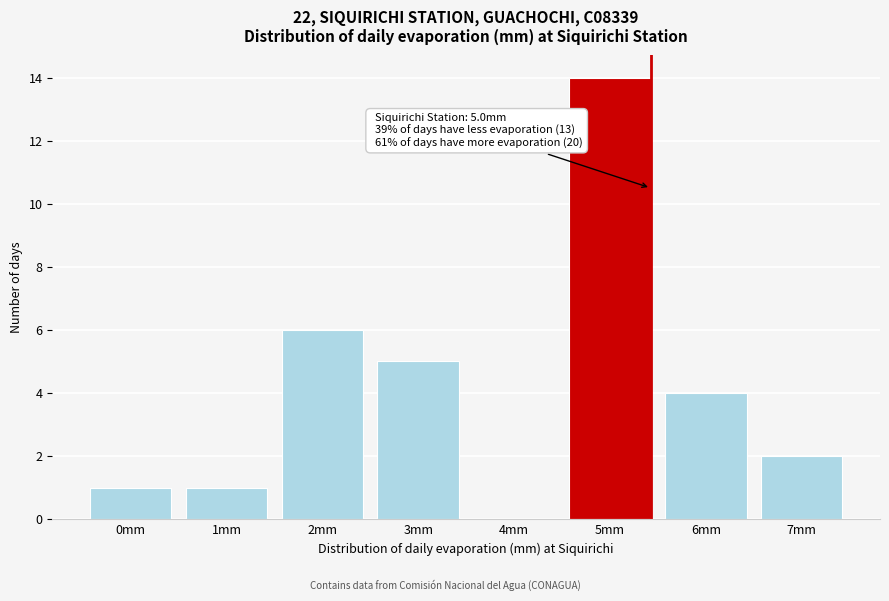

Reading left to right, transcribe all the data shown in this chart.

0mm=1	1mm=1	2mm=6	3mm=5	4mm=0	5mm=14	6mm=4	7mm=2